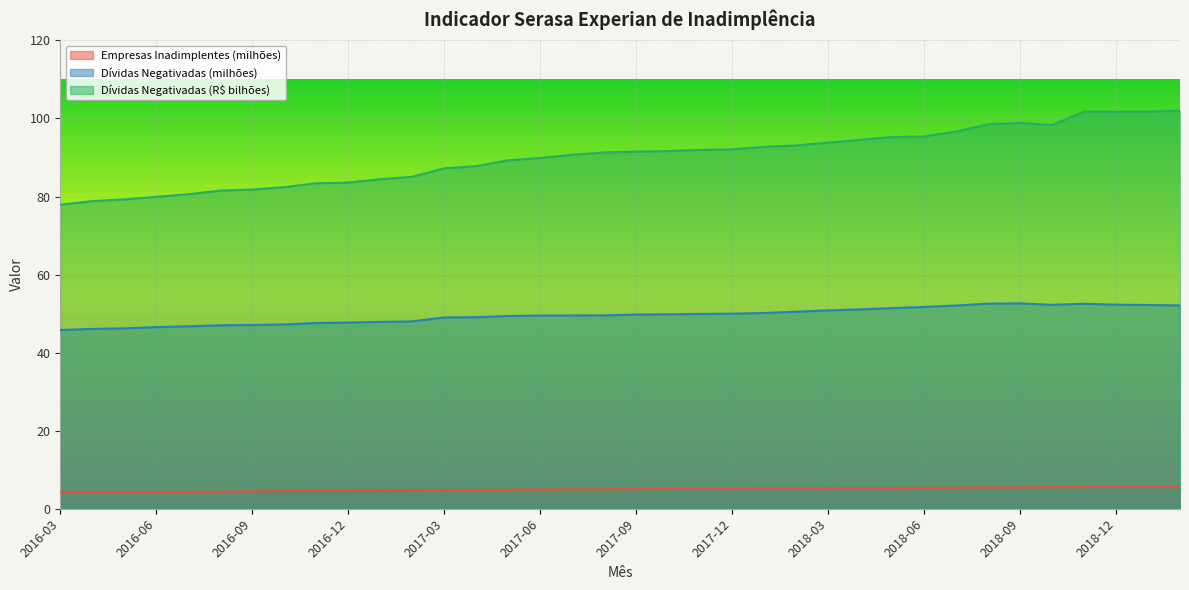

Which series has the largest total across all categories?

Dívidas Negativadas (R$ bilhões)